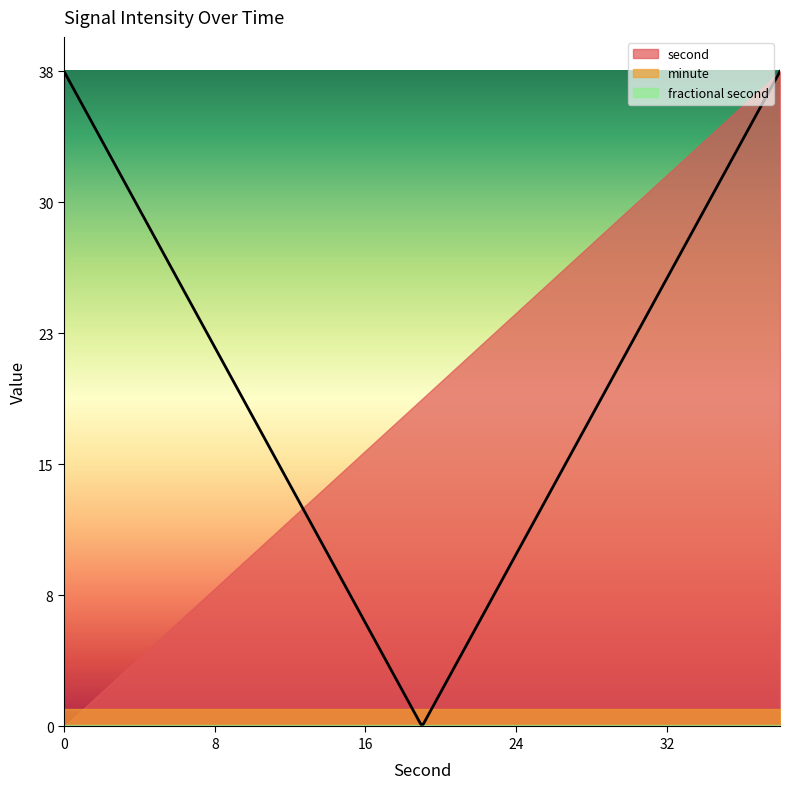

What is the maximum value shown in the chart?

38